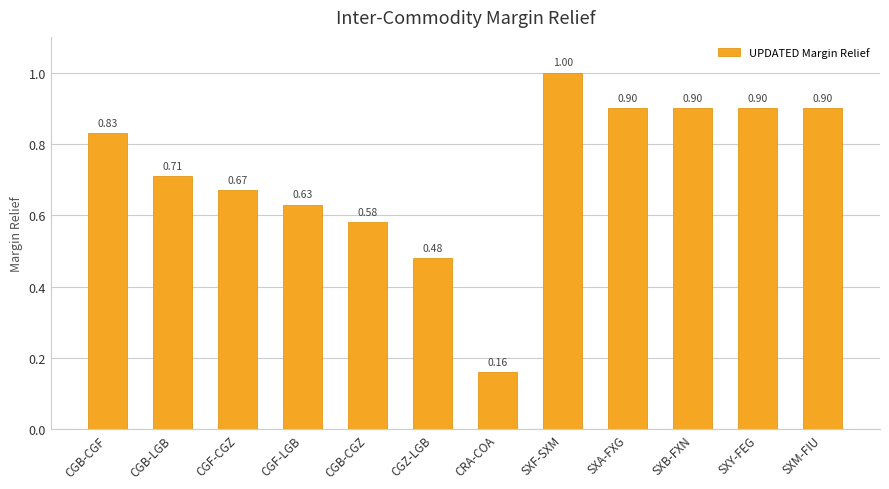

What is the sum of all values?

8.7